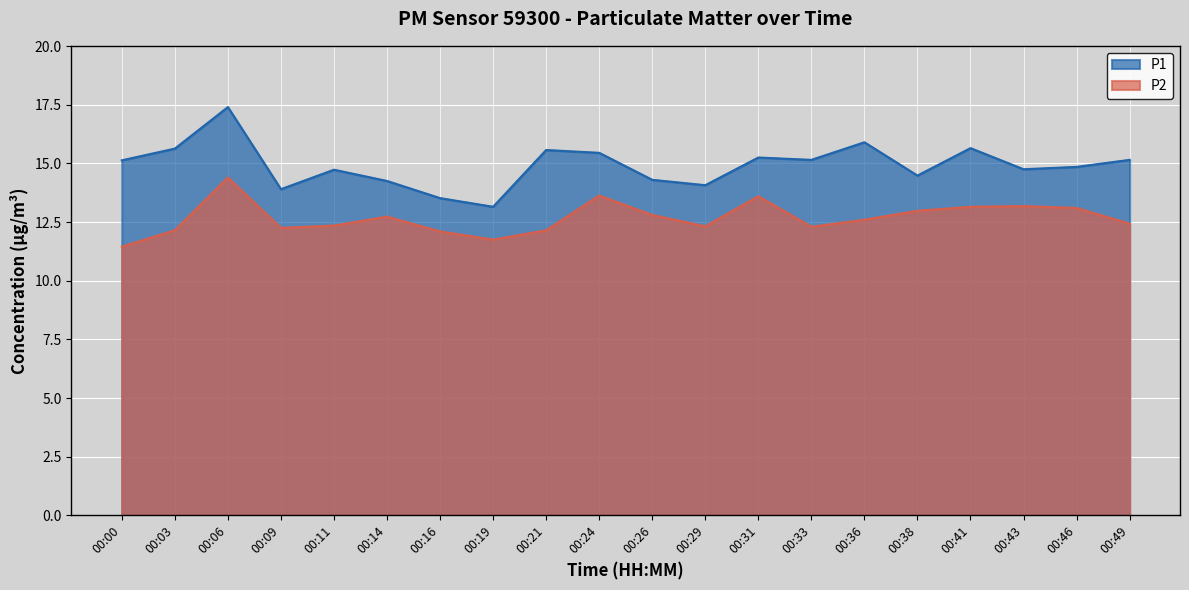

Where does the P2 series first go above 12?

00:03